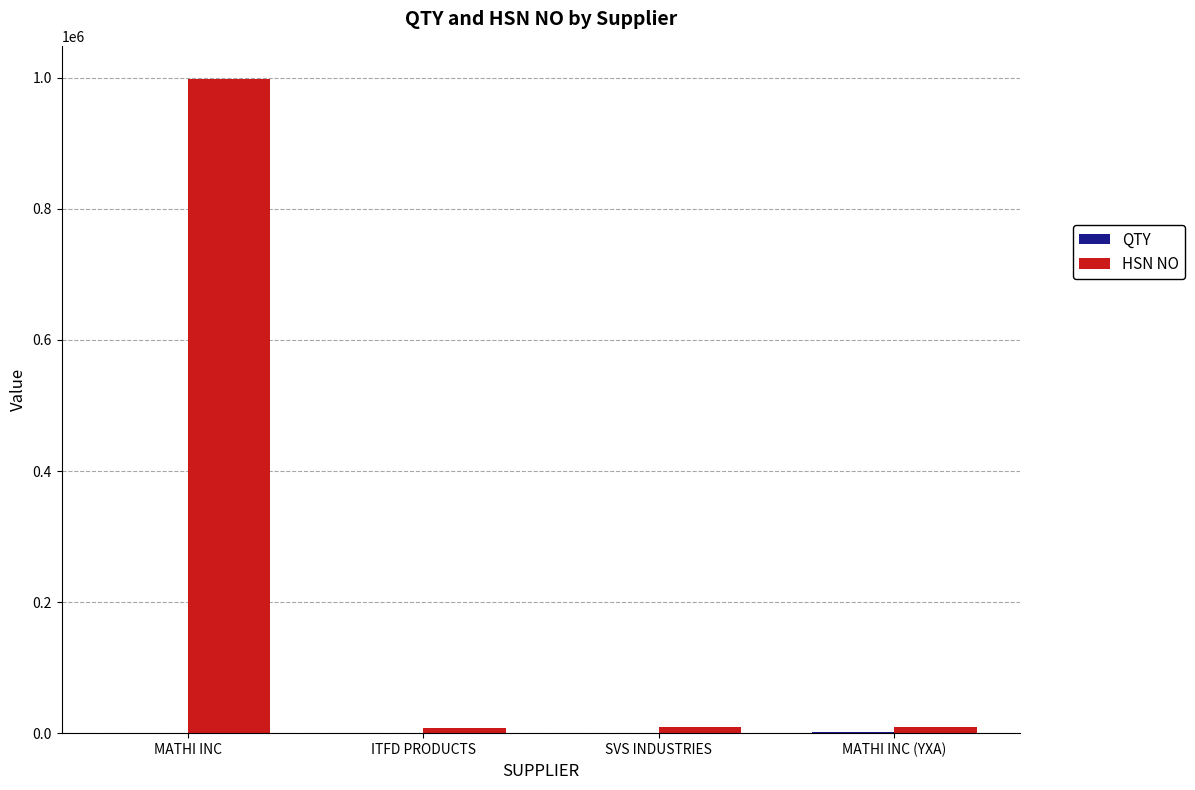

How many distinct data groups are displayed?

2